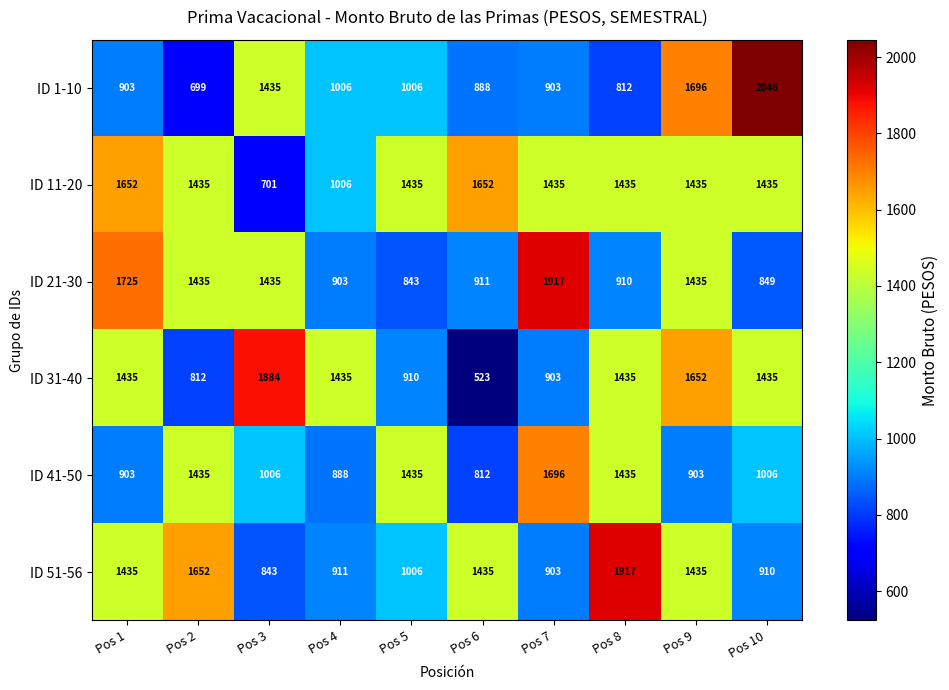

What is the total value across all series at Pos 4?

6149